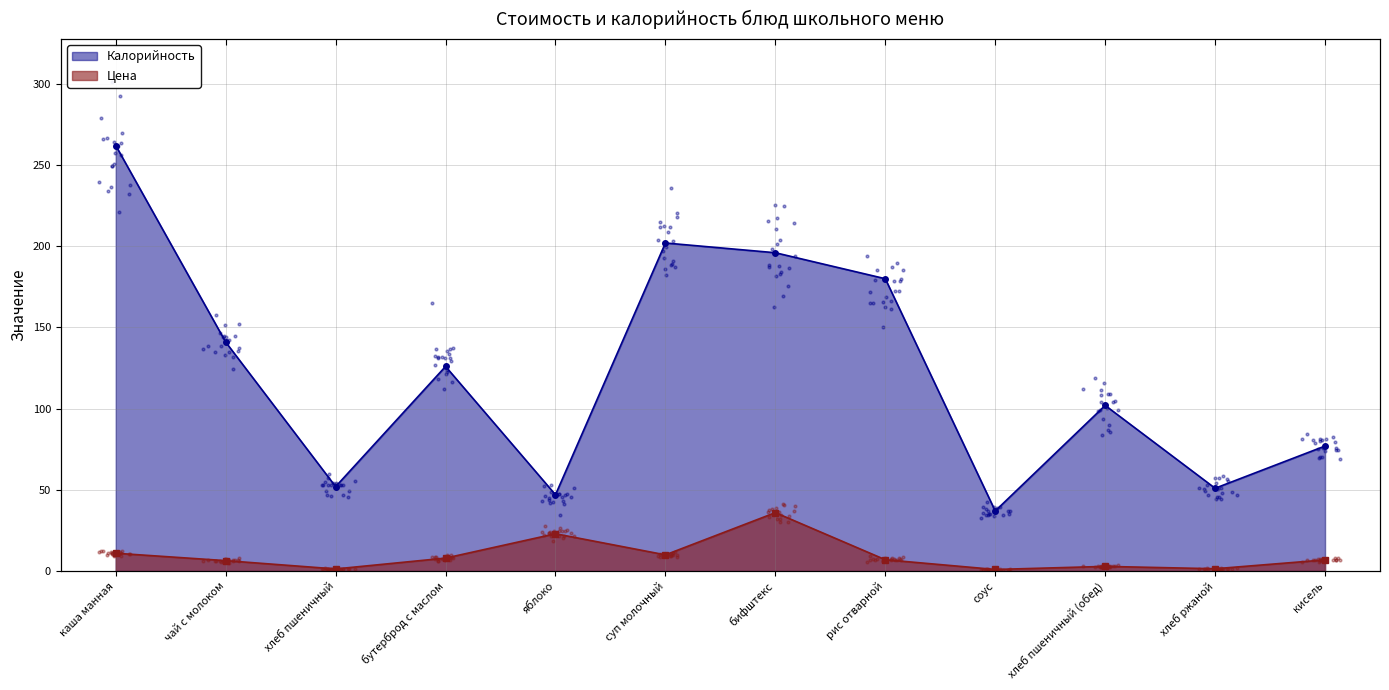

Which series has the widest spread of Y values?

Калорийность